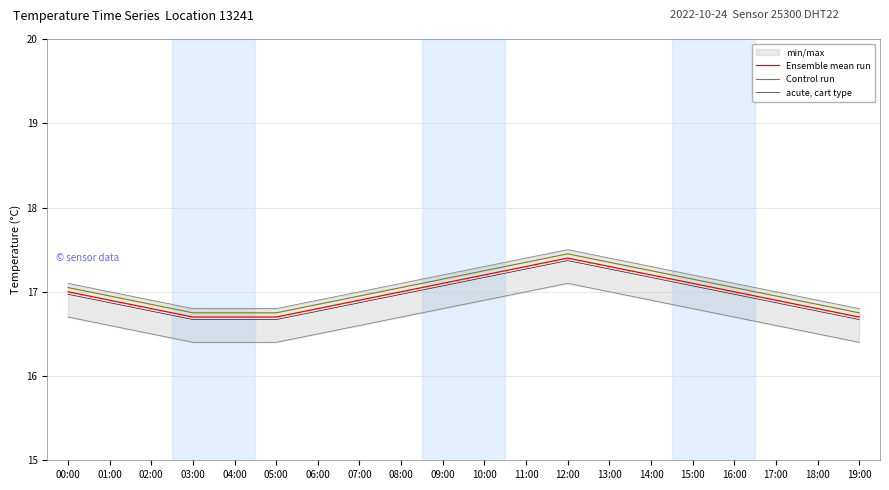

Which series changed the most between 04:00 and 14:00?

Ensemble mean run